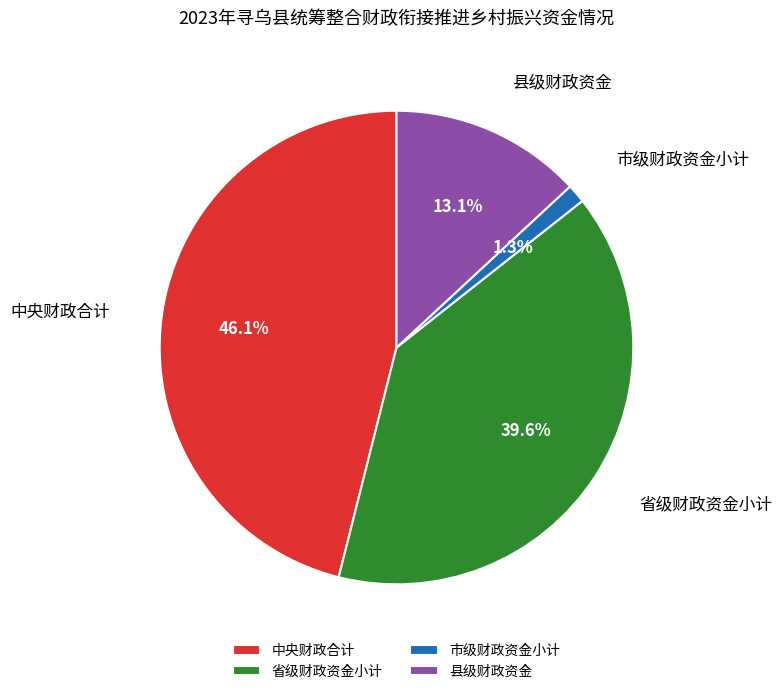

Is it true that 县级财政资金 is 13% of the pie?

True